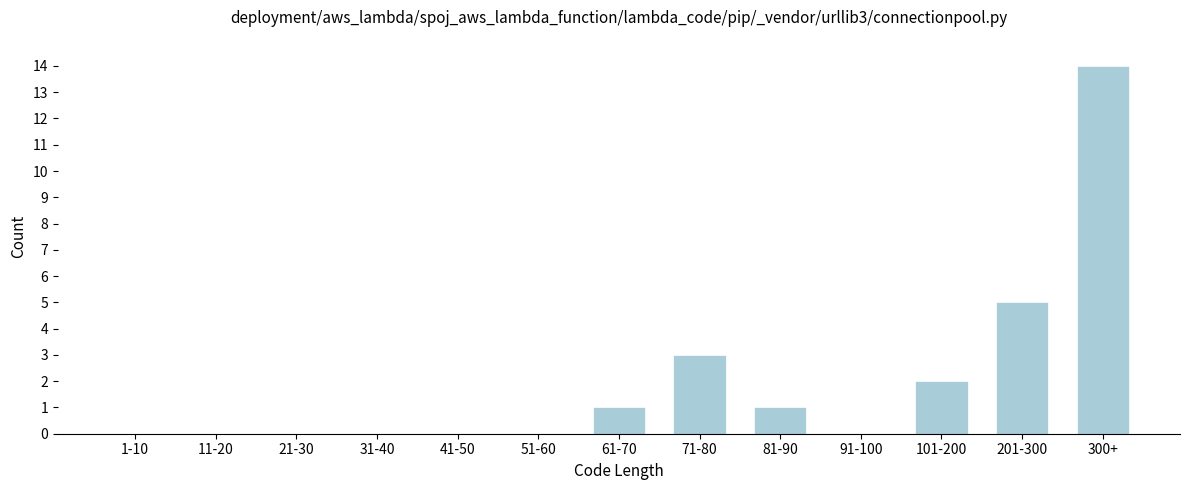

Reading left to right, list all the values displayed in this chart.

1-10=0	11-20=0	21-30=0	31-40=0	41-50=0	51-60=0	61-70=1	71-80=3	81-90=1	91-100=0	101-200=2	201-300=5	300+=14